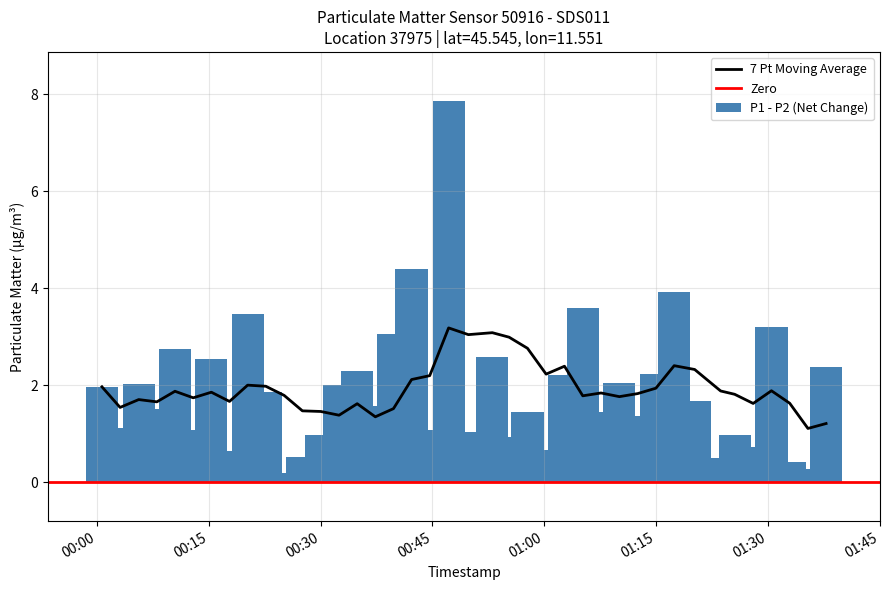

What is the difference between the maximum and minimum values in the P1 - P2 (Net Change) series?

7.7